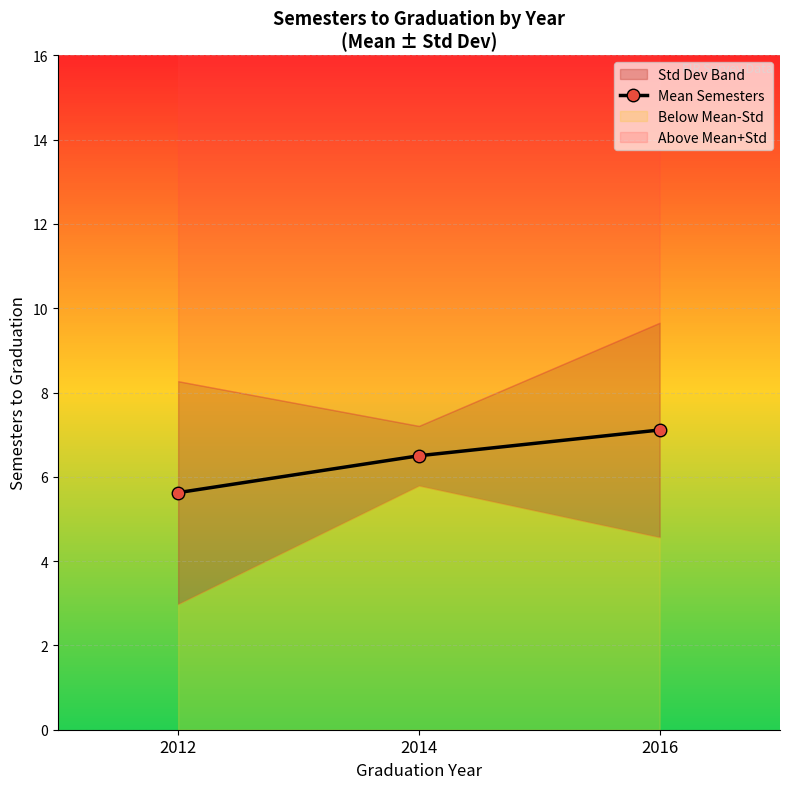

What is the change in value from 2012 to 2016?

+1.5